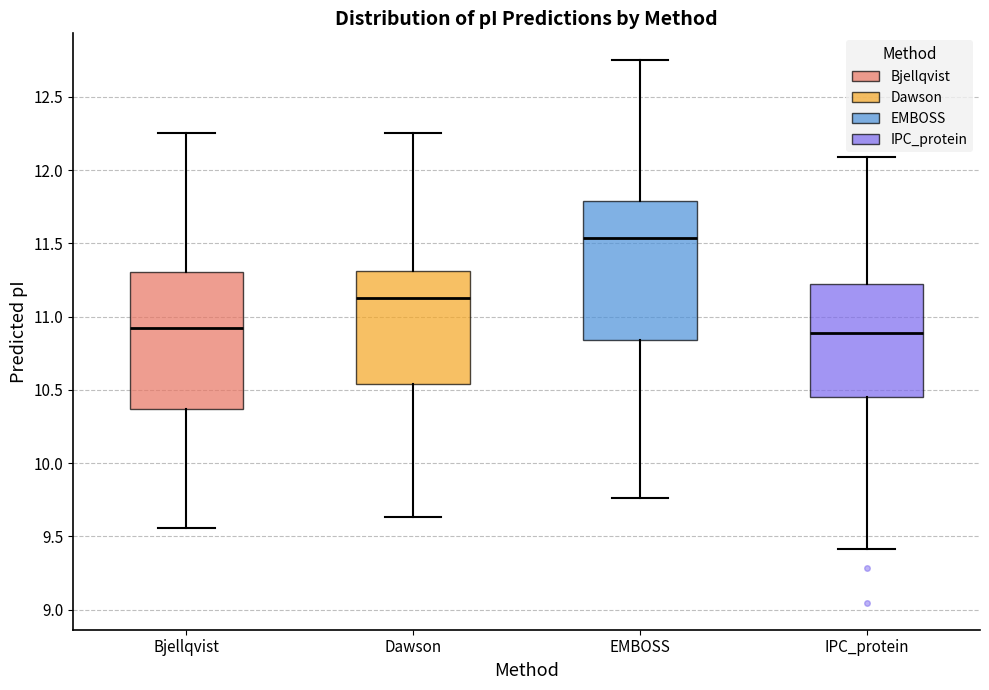

Where is the upper edge of the box for EMBOSS on the y-axis? The values are not printed on the chart, so give them approximately, as read against the axis.

11.80